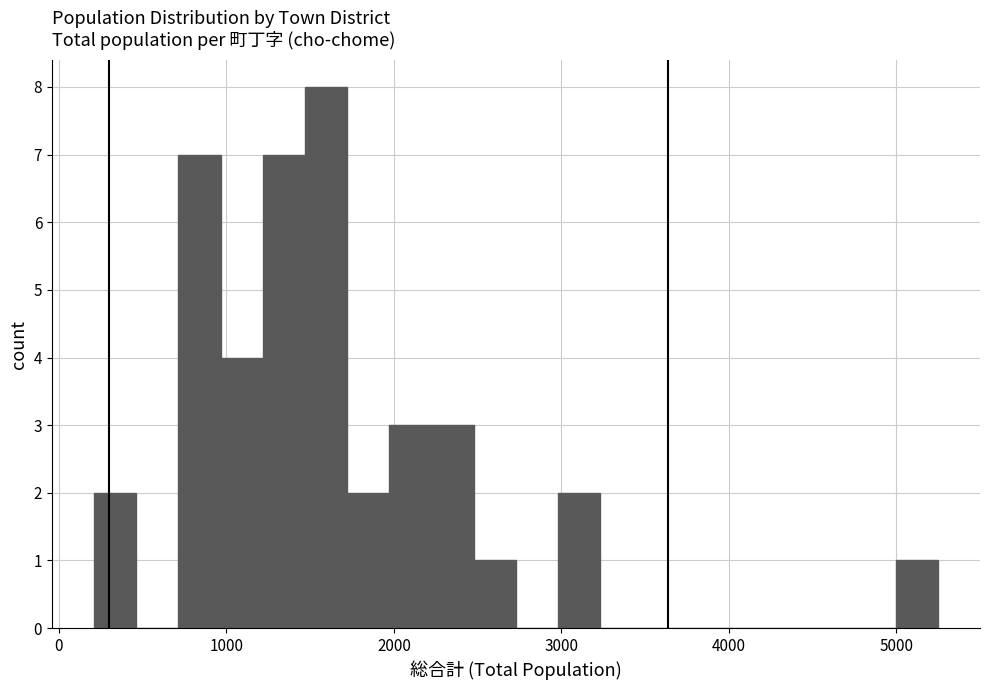

Around what value on the x-axis is the tallest bar? Give the approximate position of its centre, as read against the axis.

1600